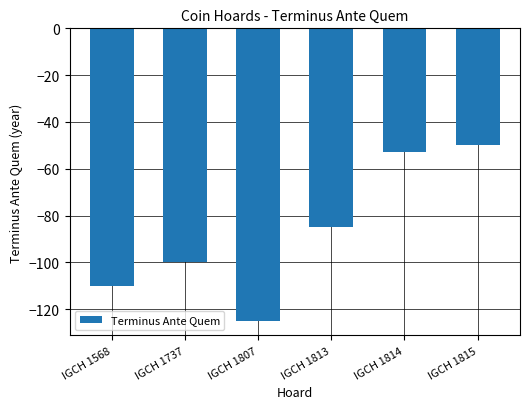

Which category has the highest value across all series?

IGCH 1815